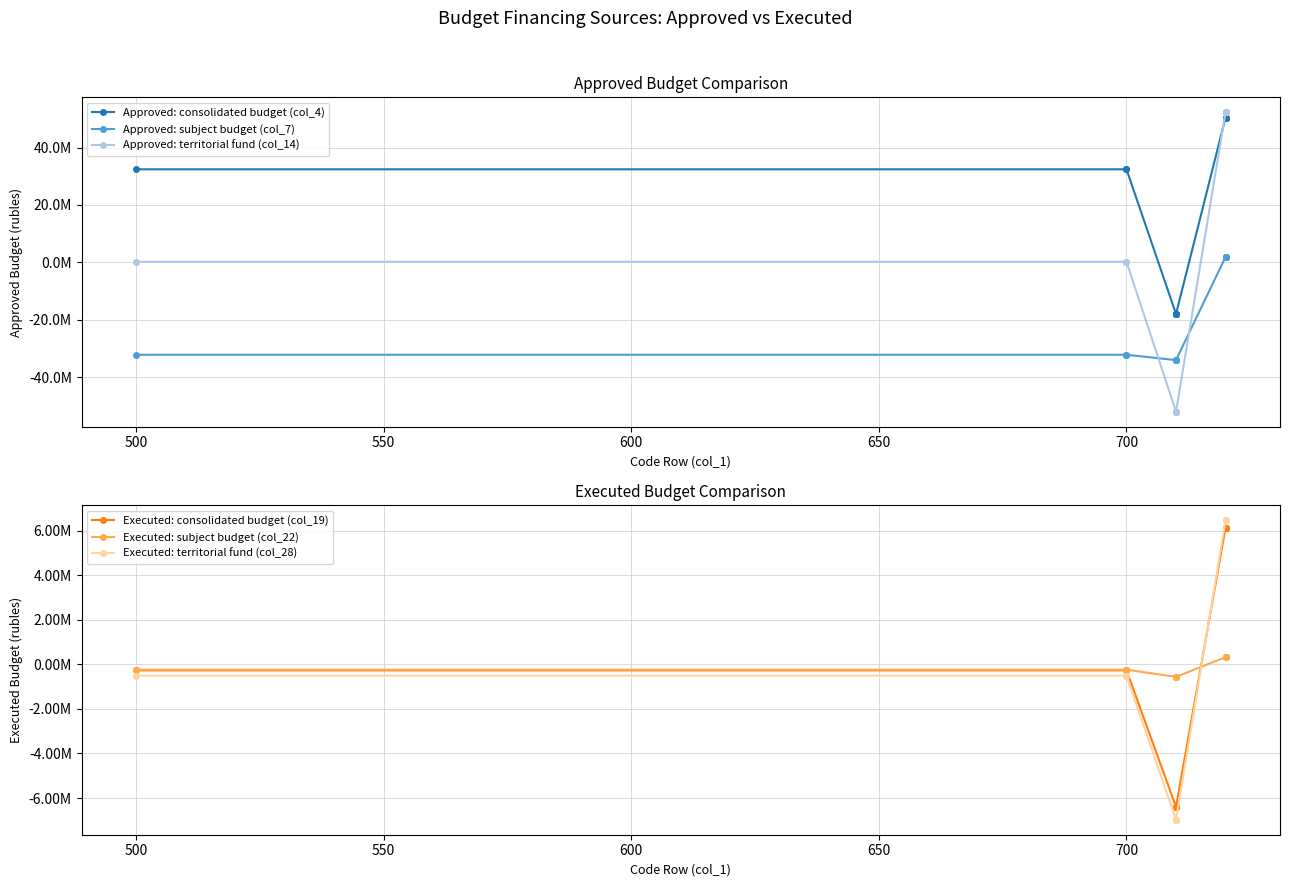

How many data points in Executed: subject budget (col_22) are above -239258?

4